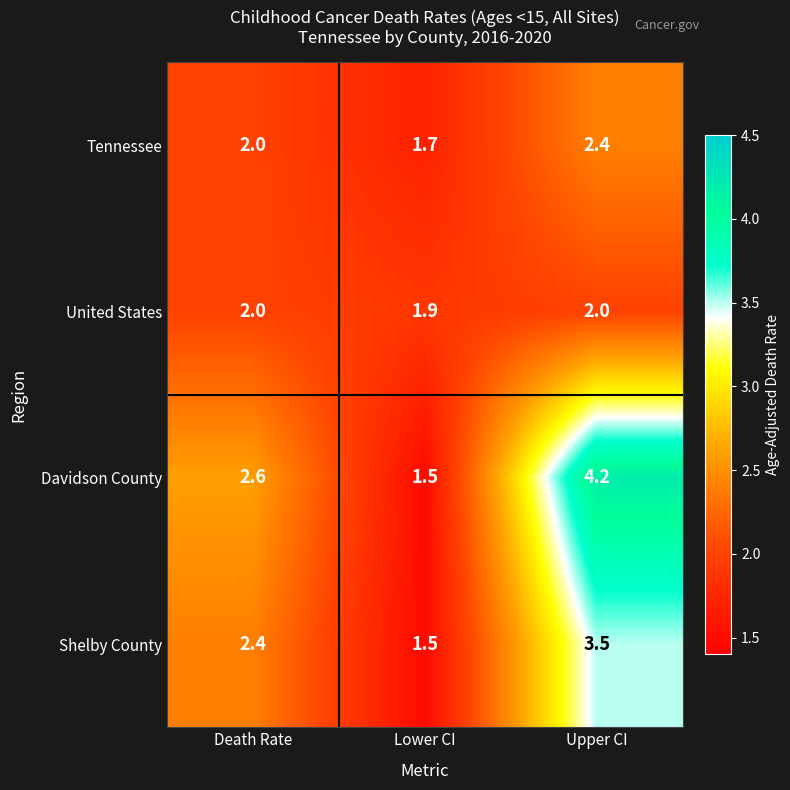

True or false: Tennessee has a value of 2.4 at Upper CI.

True